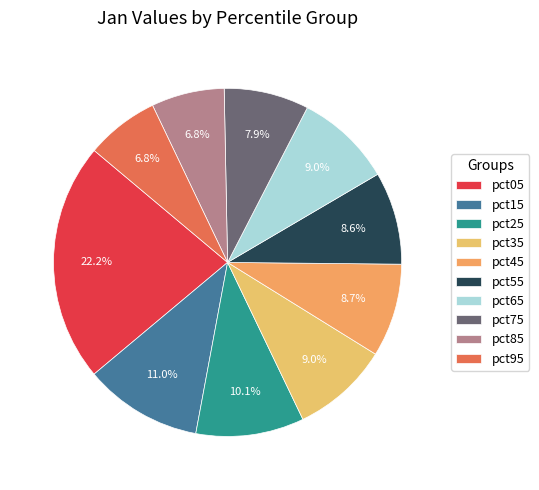

What percentage is the pct05 slice, to the nearest percent?

22%